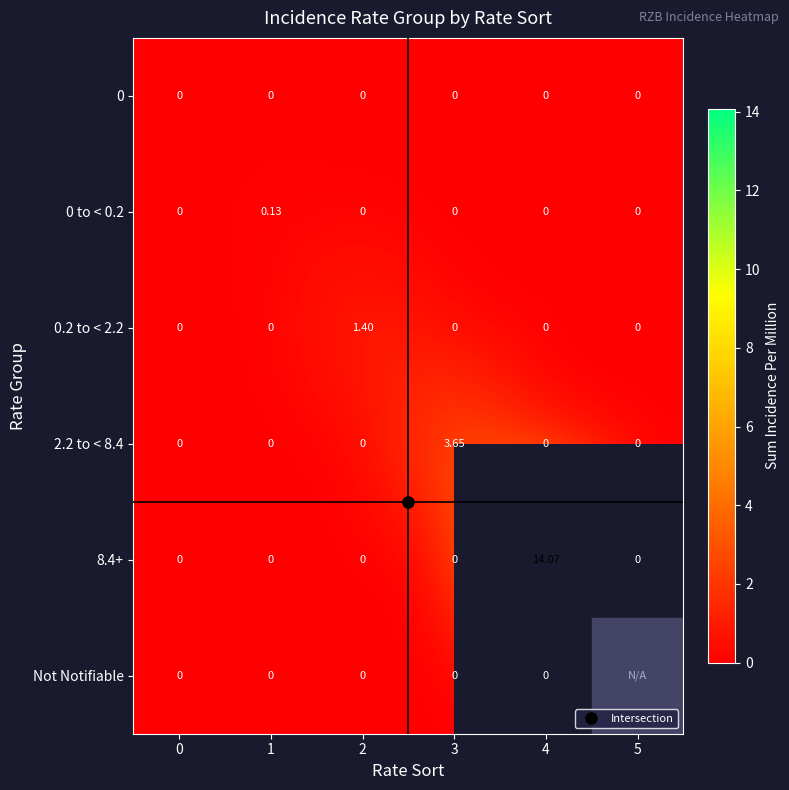

Which series has the largest total across all categories?

8.4+